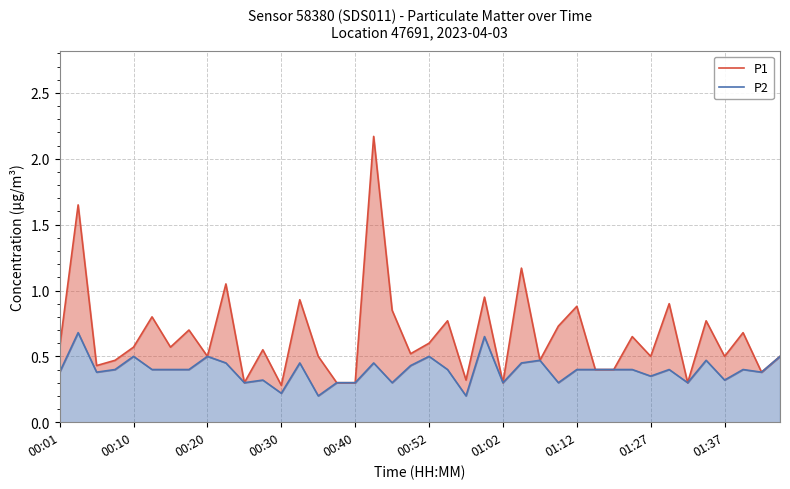

What position from the left is 31?

32